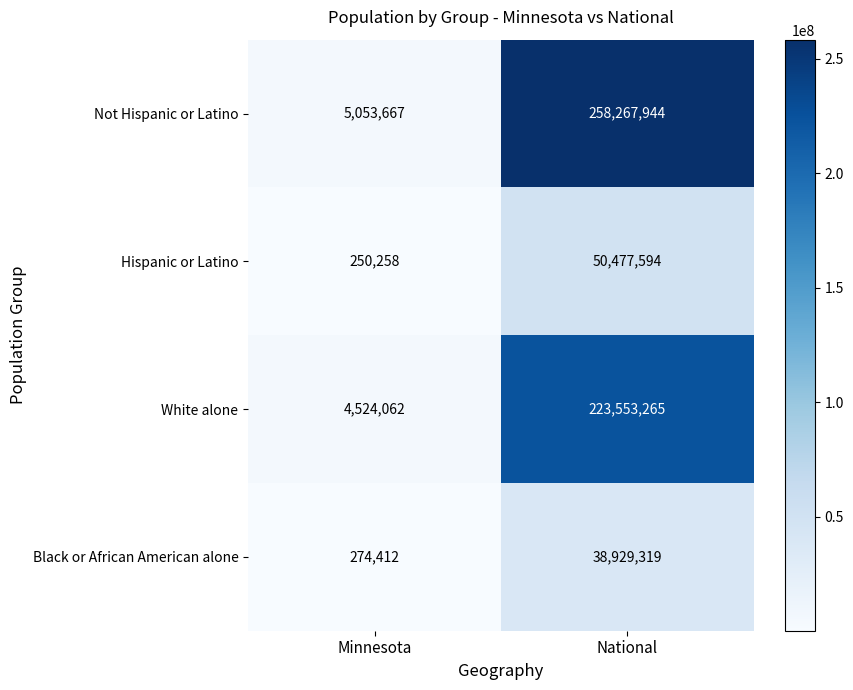

What is the average value of the Black or African American alone series?

19601866